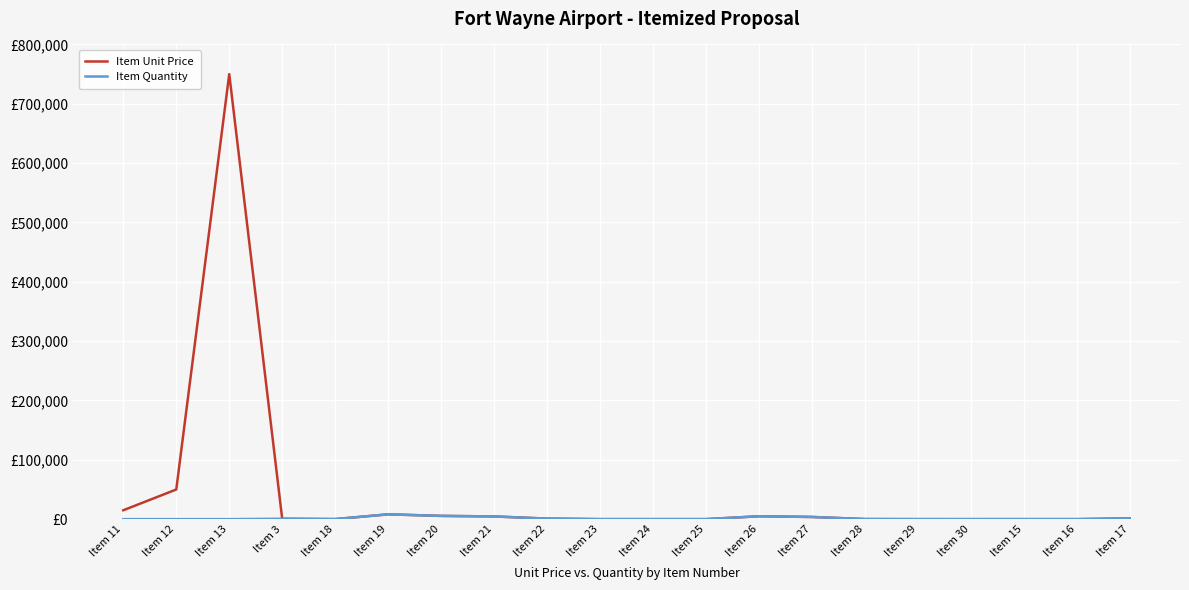

What is the label of the 11th point from the left?

Item 24